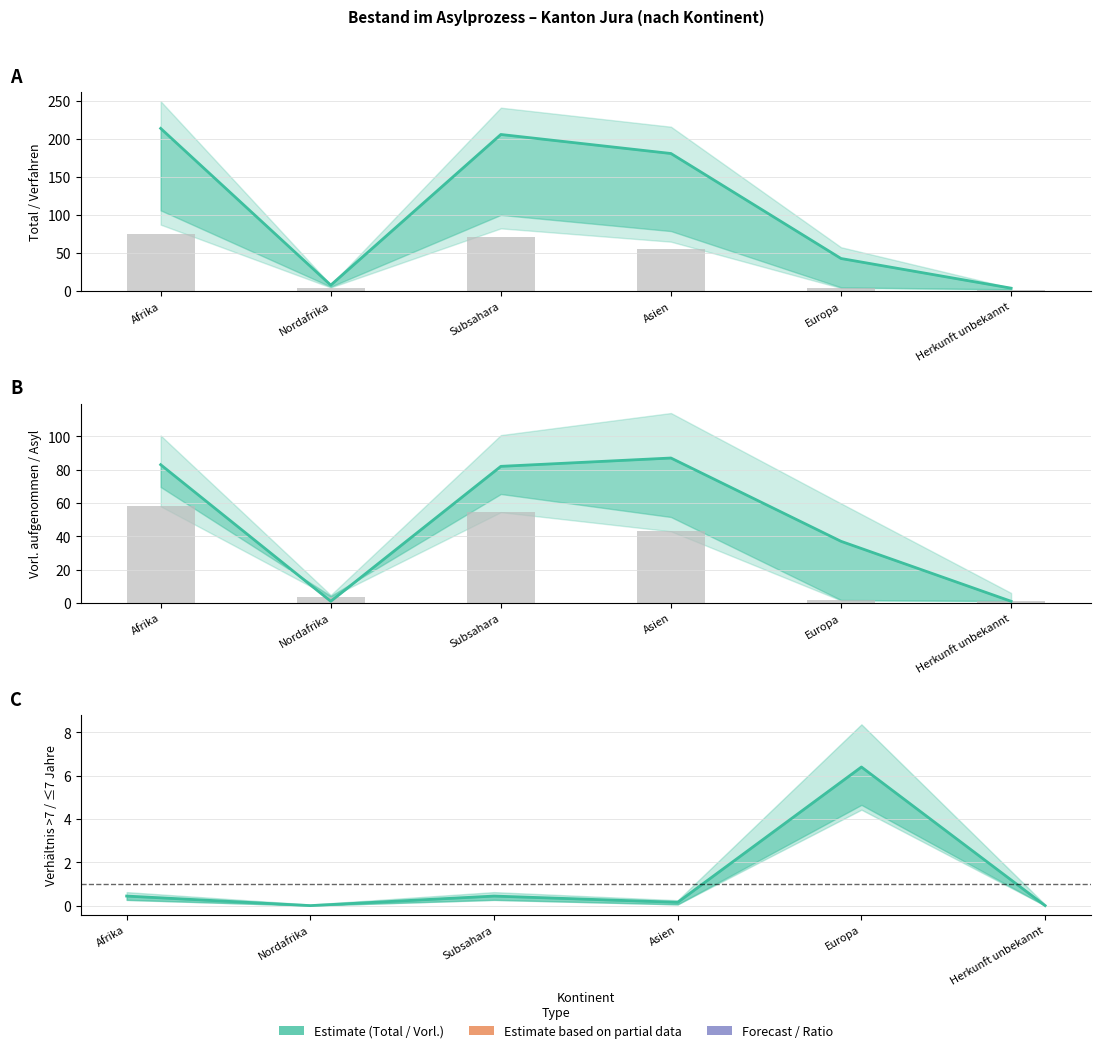

What is the label of the 2nd bar from the right?

Europa